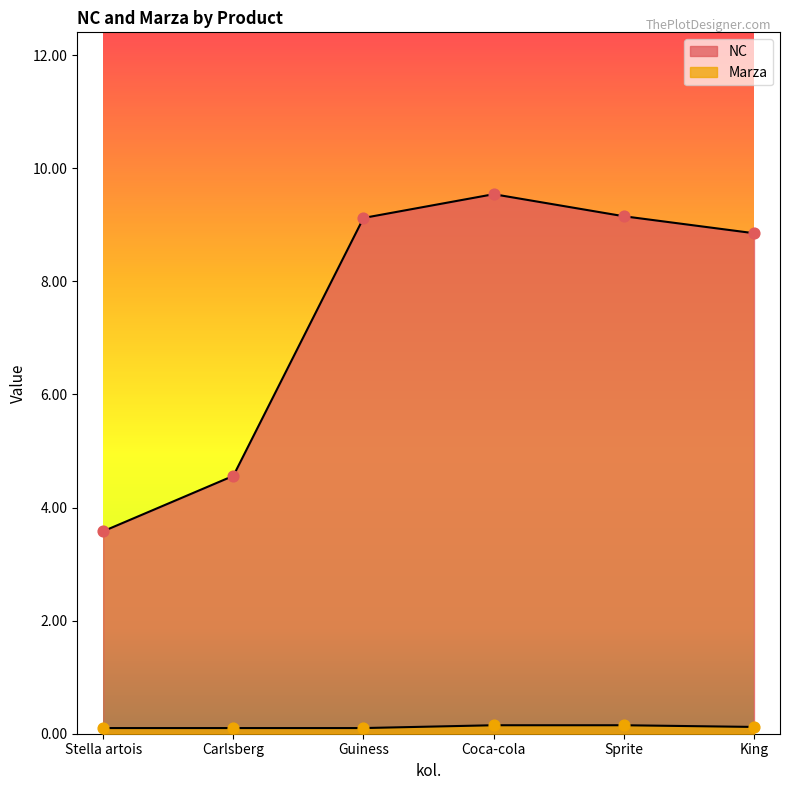

At how many categories does at least one series exceed 2?

6